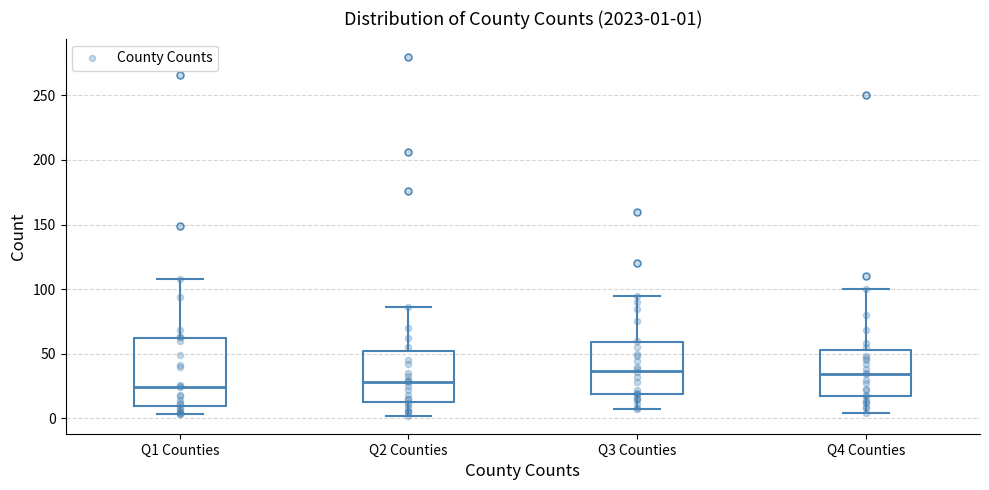

Which box is the tallest, from its lower edge to its upper edge?

Q1 Counties